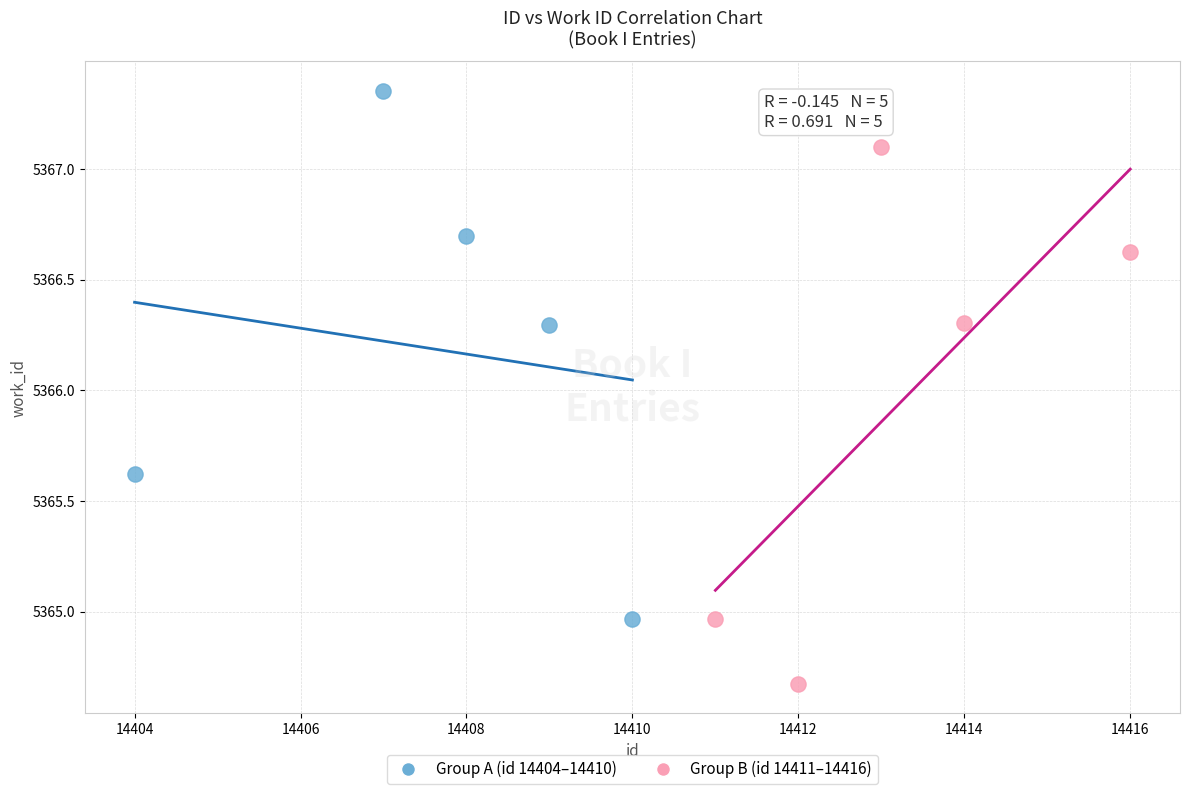

Which series contains the highest Y value?

Group A (id 14404–14410)